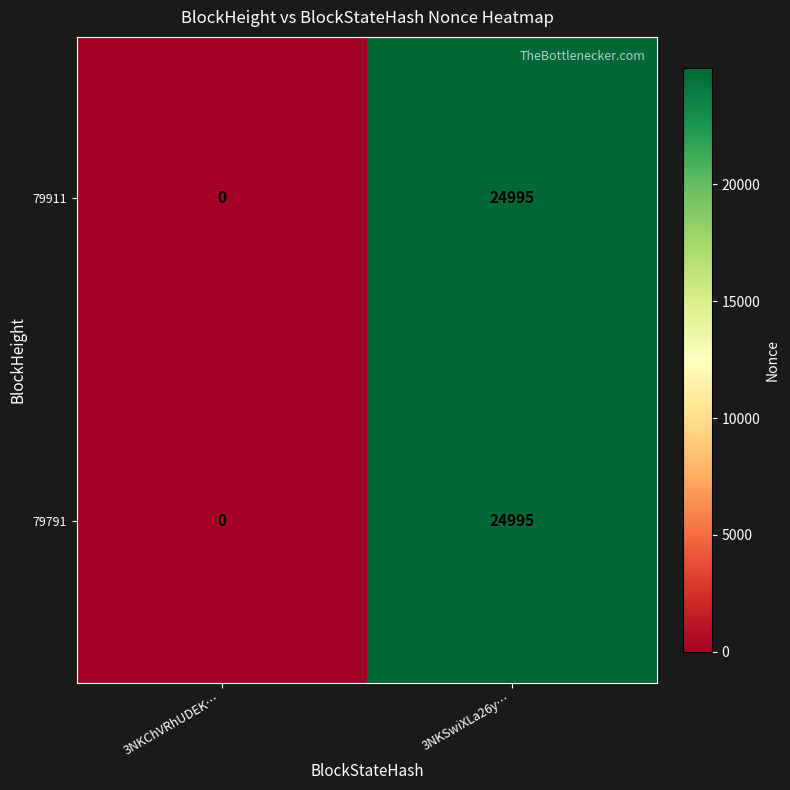

Reading left to right, list all the values displayed in this chart.

79911: 0	24995
79791: 0	24995